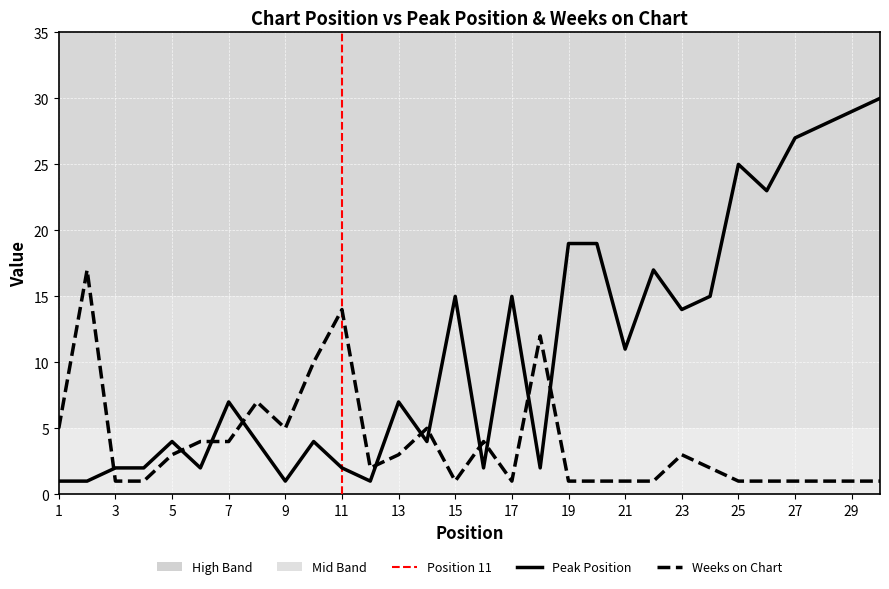

Which category has the lowest value in the Weeks on Chart series?

3